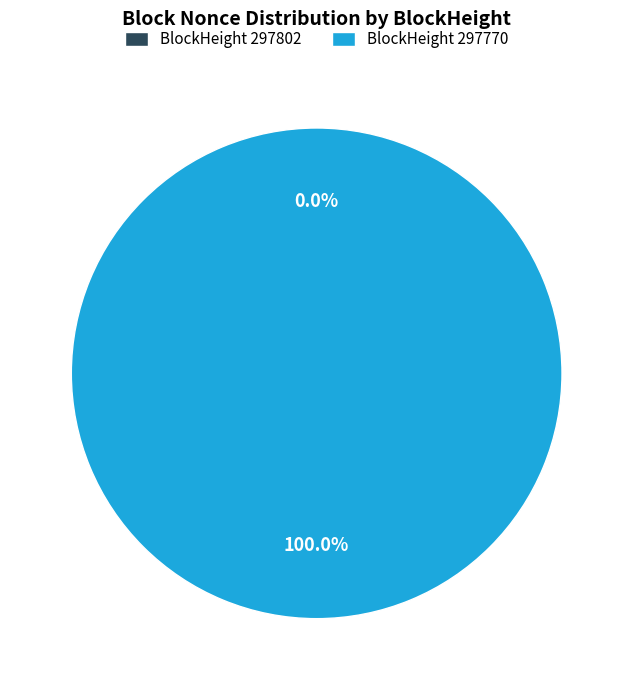

Which slice is the smallest?

297802